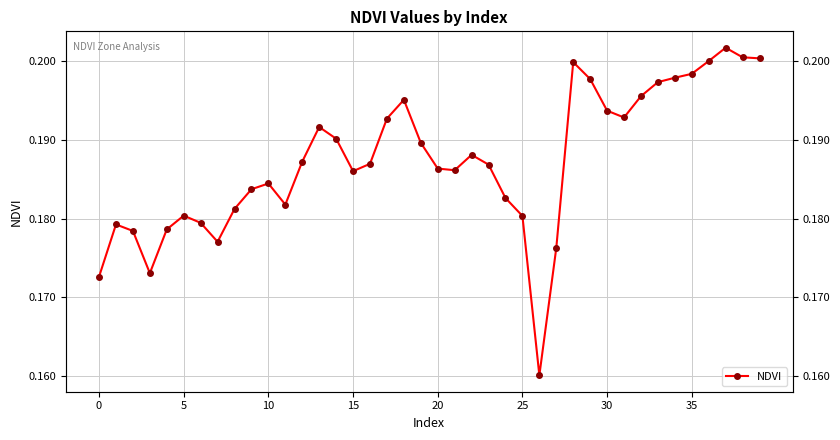

What is the value of the 22nd point from the left?

0.2